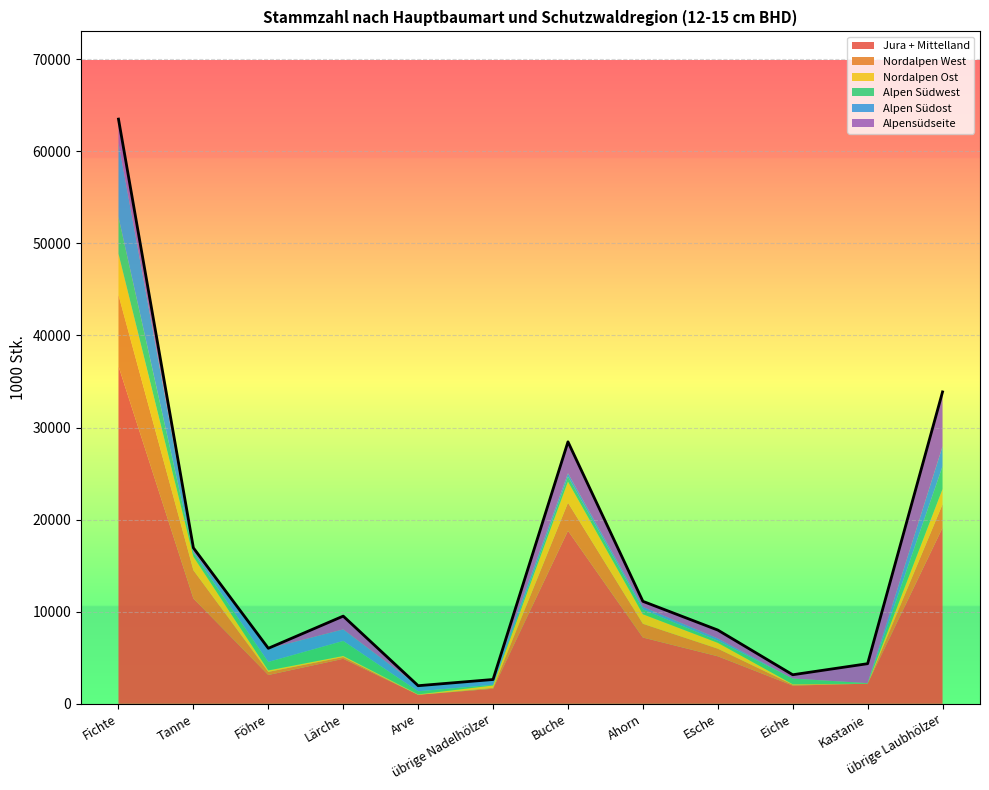

Where does the Nordalpen West series first go above 827?

Fichte